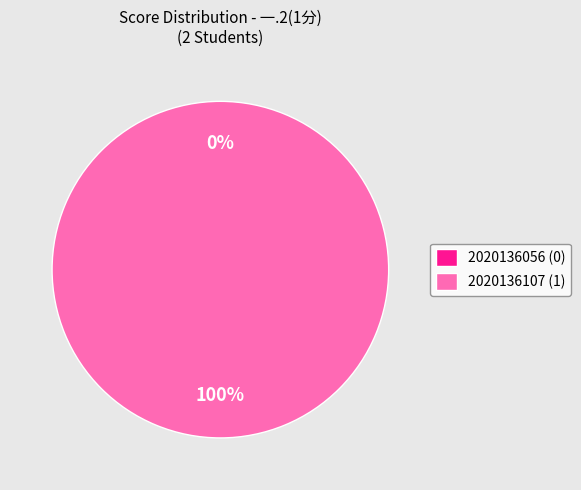

What percentage is NOT represented by 2020136056?

100.0%